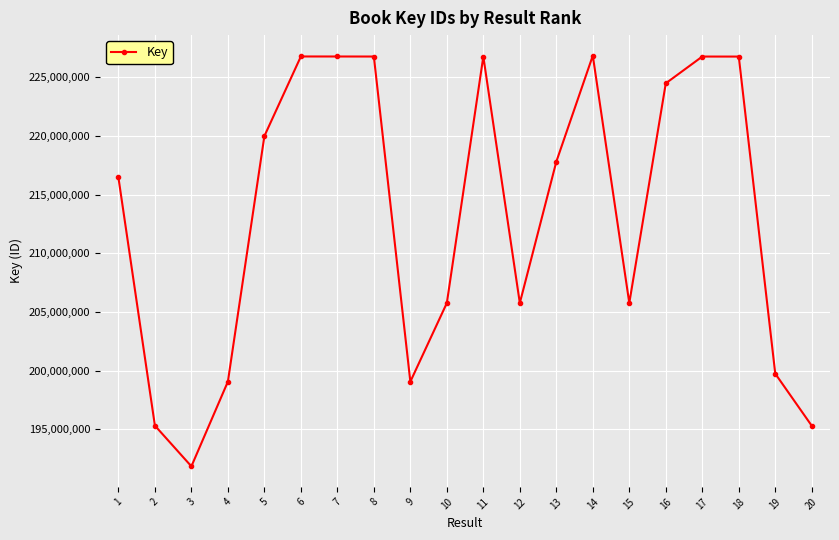

What value does the data have at 20?

195307485